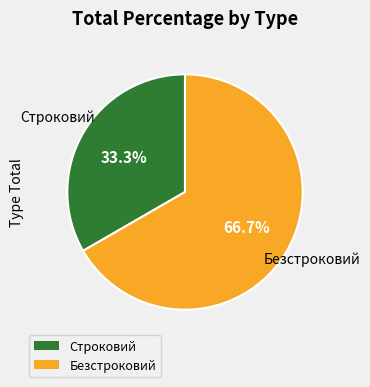

To the nearest percent, what percentage of the pie is Безстроковий?

67%